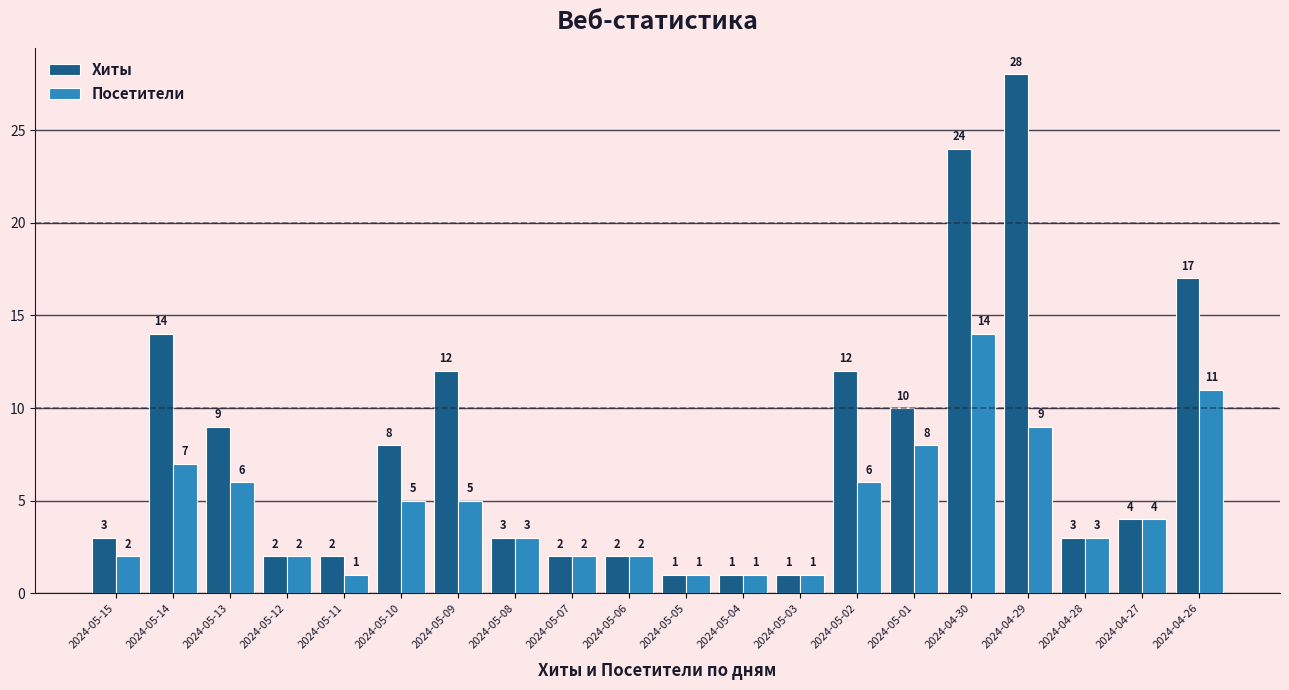

At which label does Хиты first exceed 4?

2024-05-14